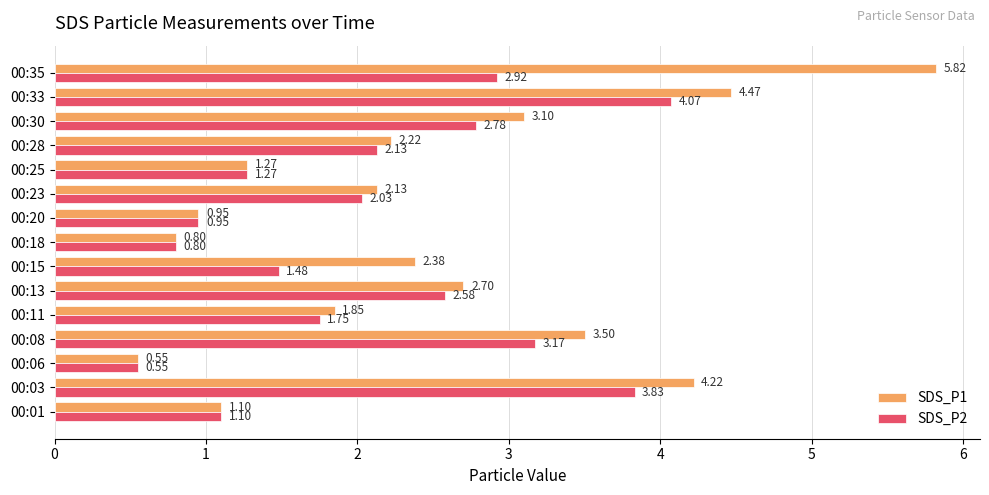

Which series has the widest spread of values?

SDS_P1